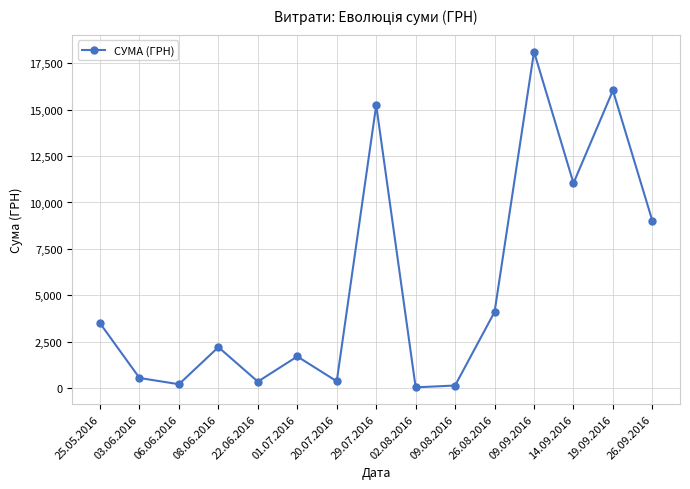

Is it true that the value at 08.06.2016 is 2202.0?

True